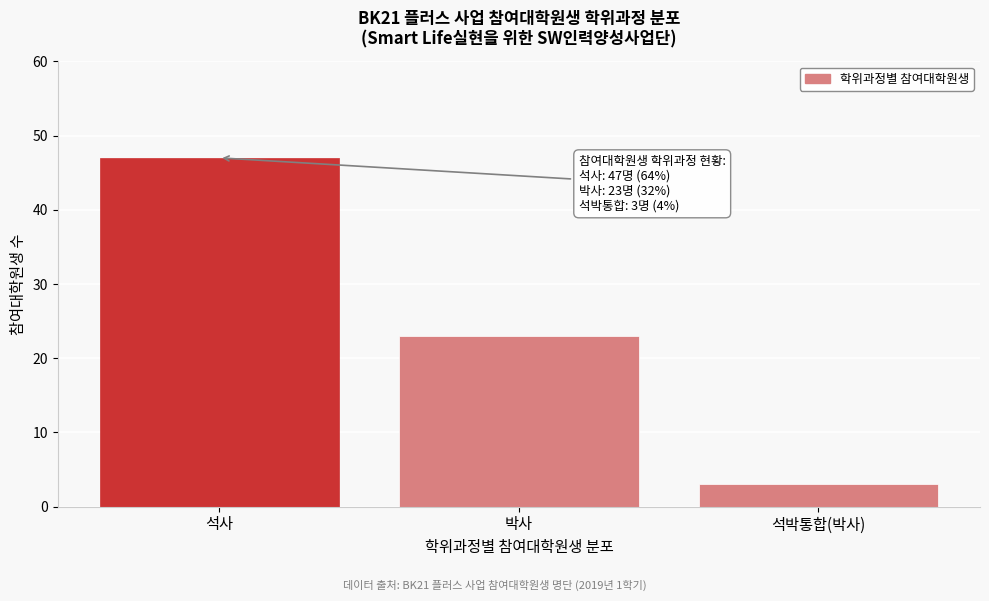

Reading left to right, list all the values displayed in this chart.

석사=47	박사=23	석박통합(박사)=3